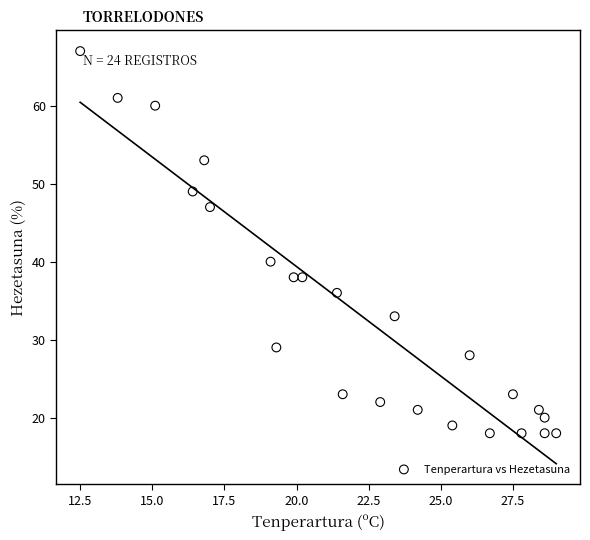

What Y value in the scatter plot is closest to 42?

40